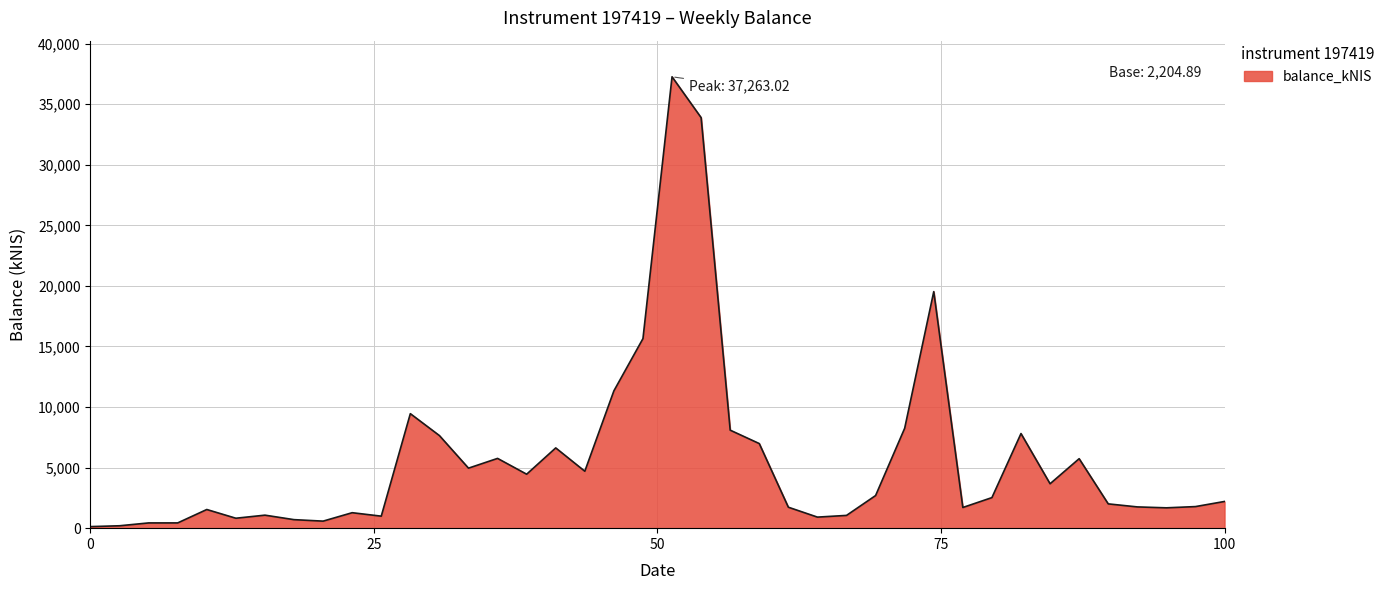

How many lines are shown in the chart?

1